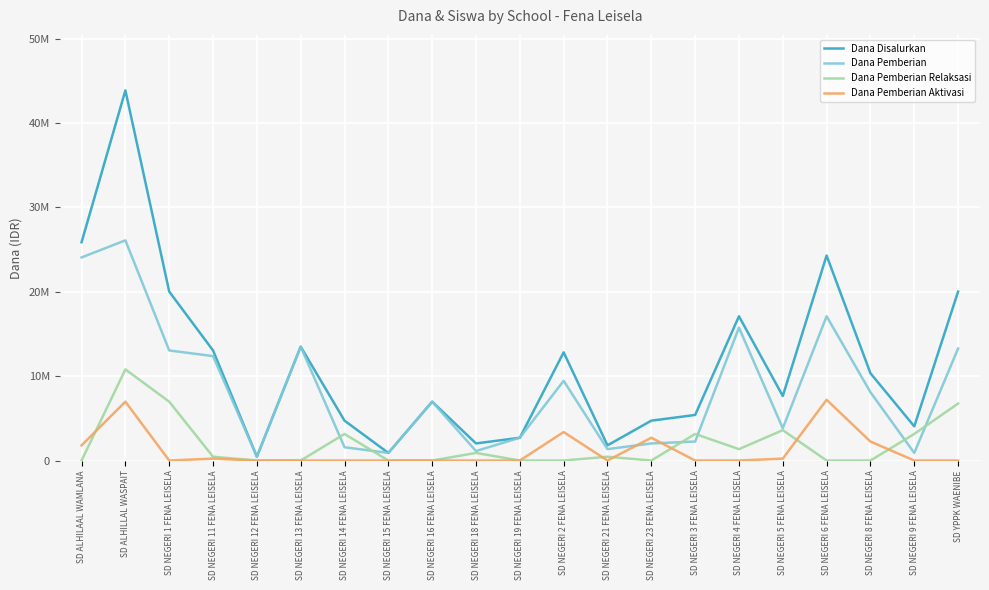

Is it true that Dana Pemberian Relaksasi equals 0 at SD NEGERI 12 FENA LEISELA?

True